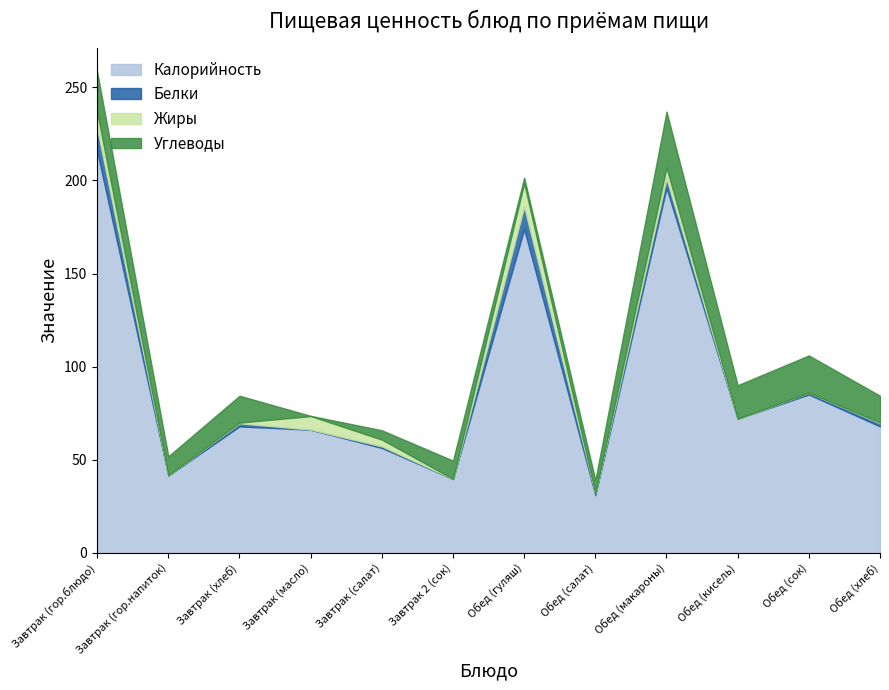

What are all the series names shown in the legend?

Калорийность, Белки, Жиры, Углеводы